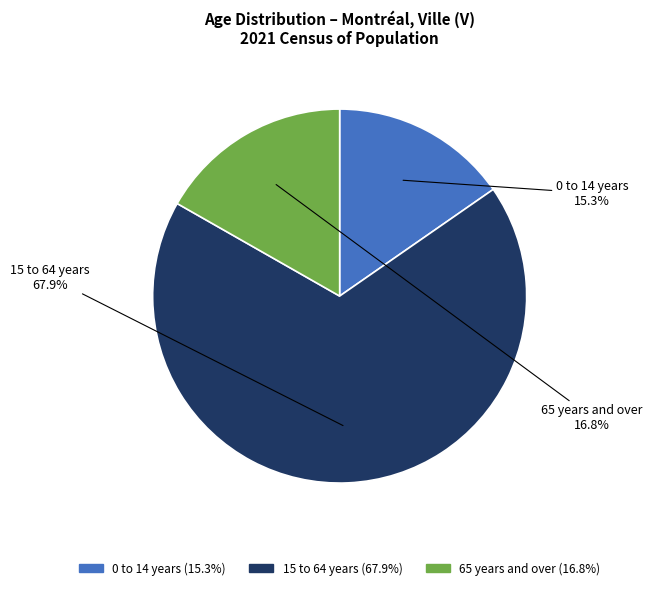

Rank the categories by value from highest to lowest.

15 to 64 years, 65 years and over, 0 to 14 years